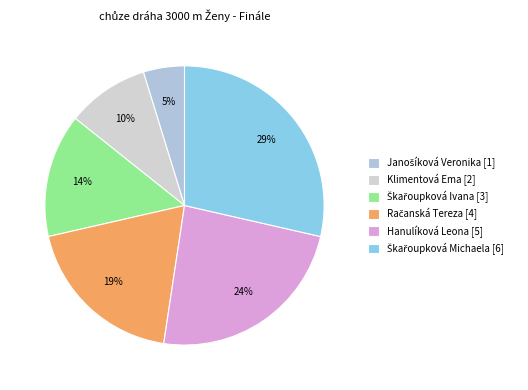

What percentage is the Klimentová Ema slice, to the nearest percent?

10%